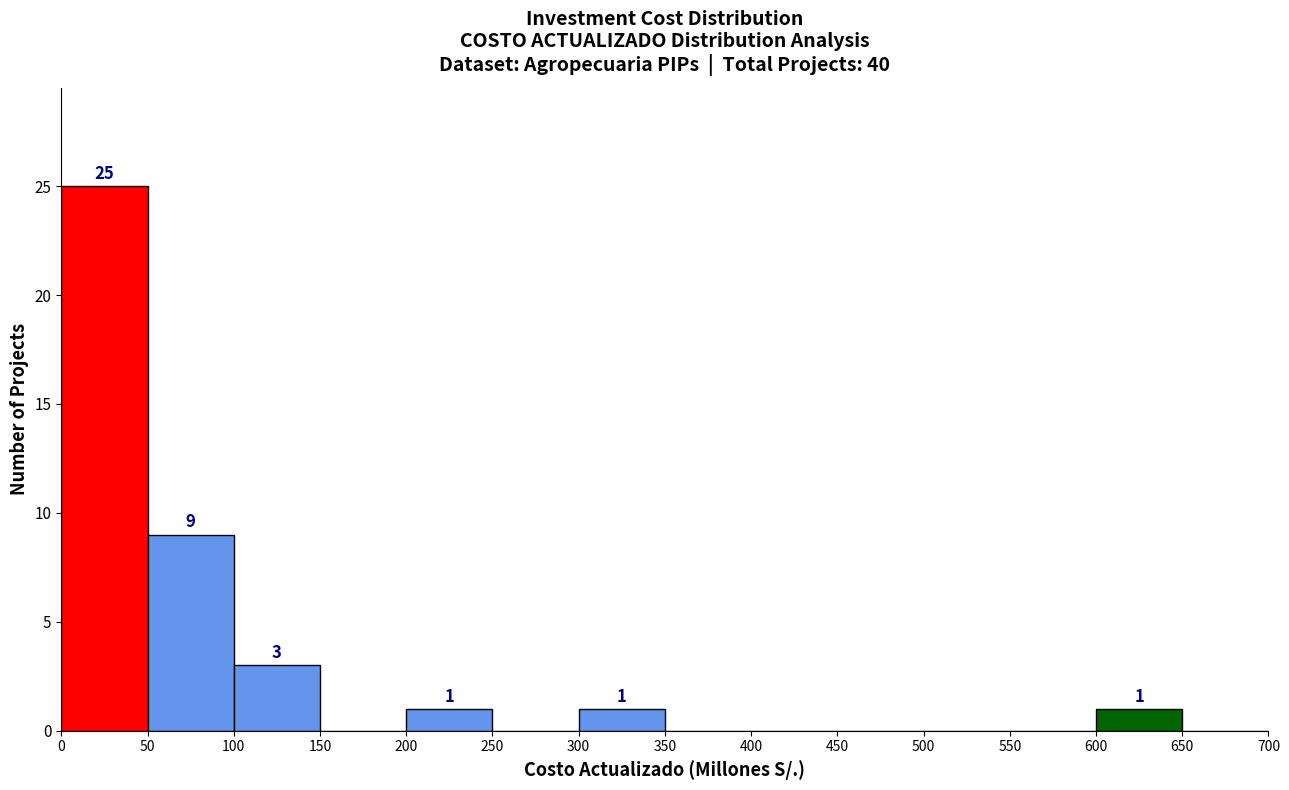

Over which range of the x-axis is the bar tallest?

0 to 50